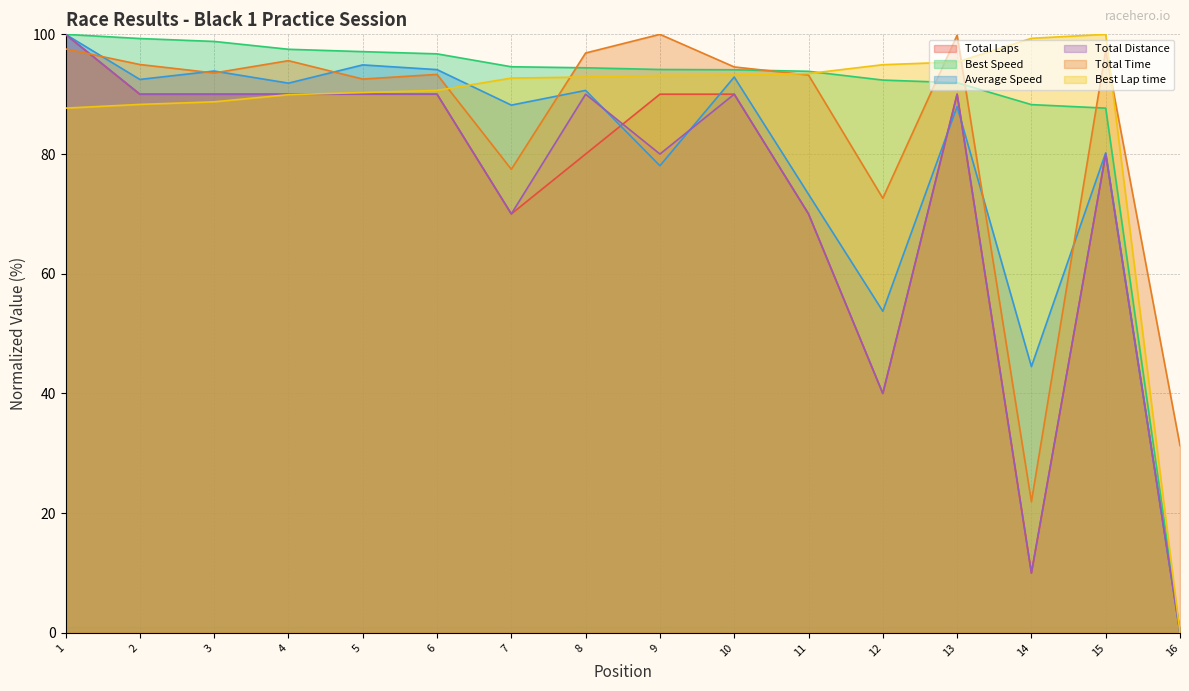

What are all the series names shown in the legend?

Total Laps, Best Speed, Average Speed, Total Distance, Total Time, Best Lap time